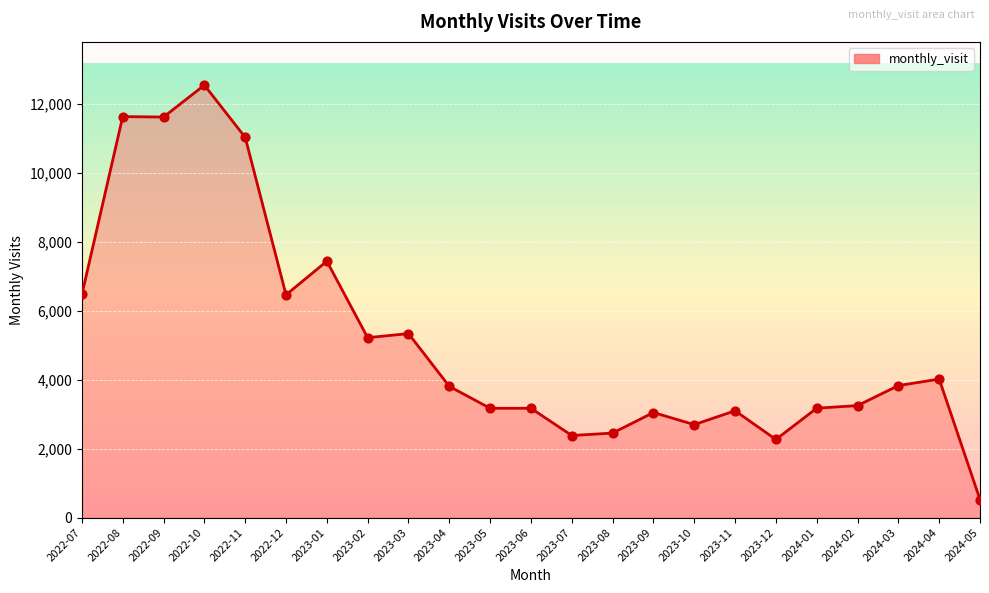

What is the ratio of the value at 2023-01 to the value at 2023-09?

2.4